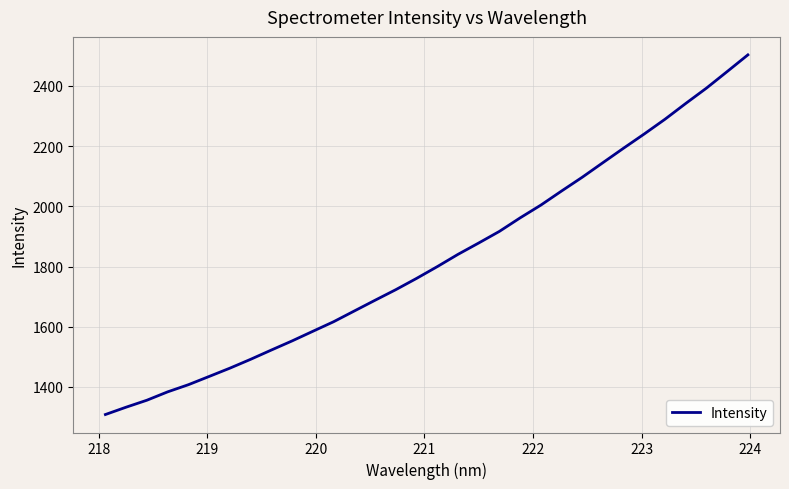

What is the greatest value displayed?

2503.4